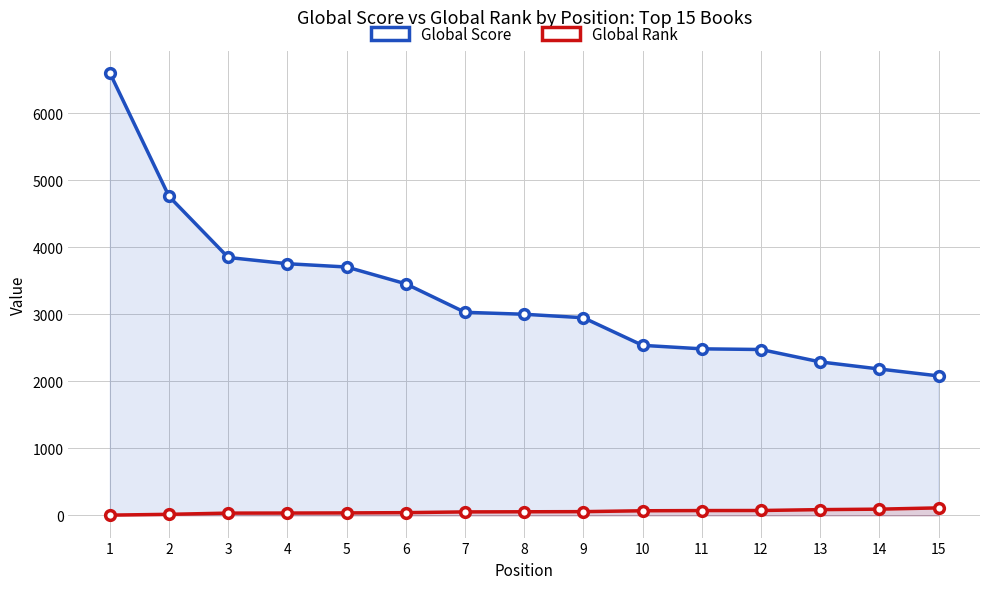

At how many categories does at least one series exceed 1526?

15